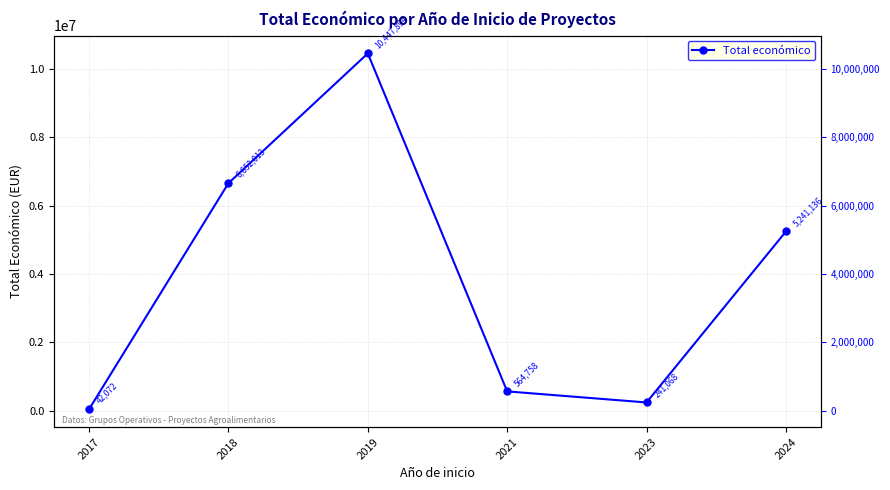

What is the change in value from 2019 to 2023?

-10206826